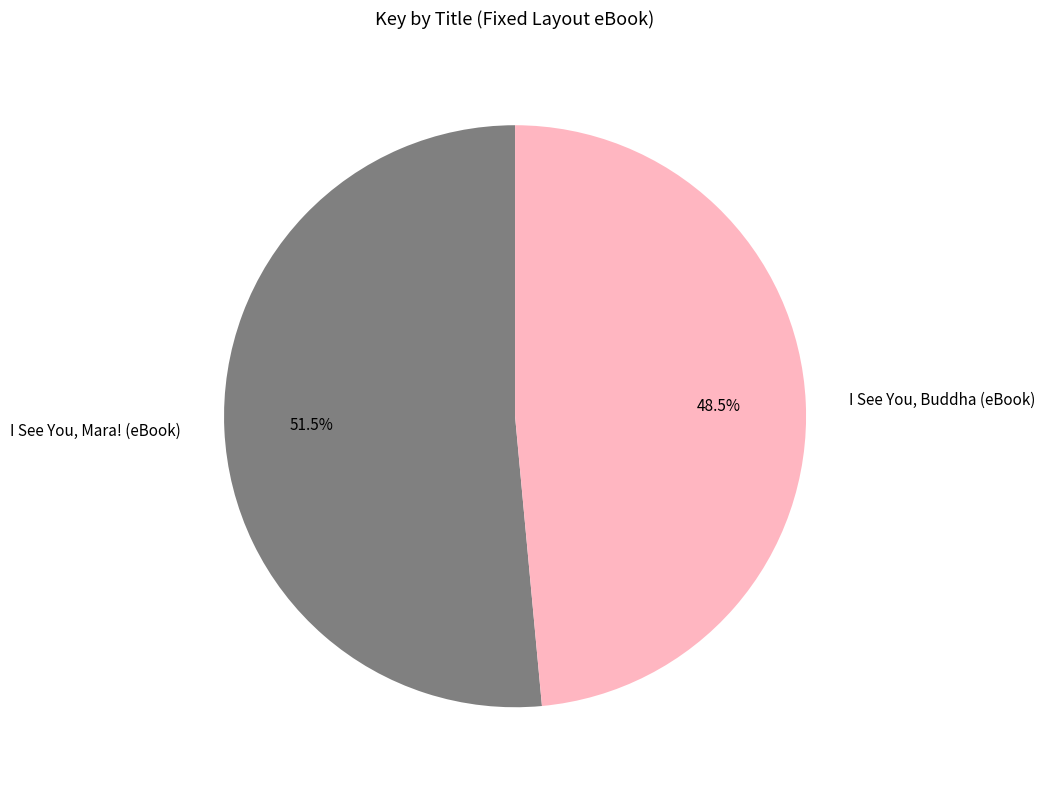

Rank the categories by value from lowest to highest.

I See You, Buddha (eBook), I See You, Mara! (eBook)